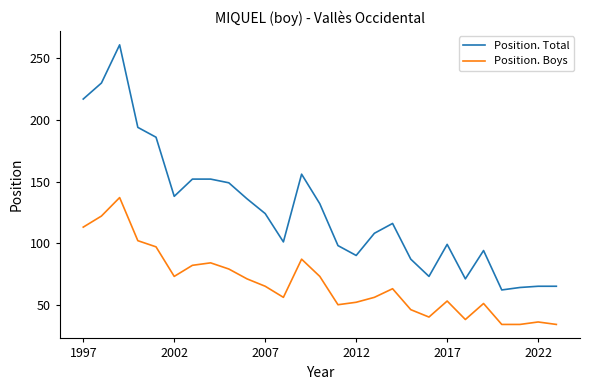

List the series in order of their overall mean, highest first.

Position. Total, Position. Boys